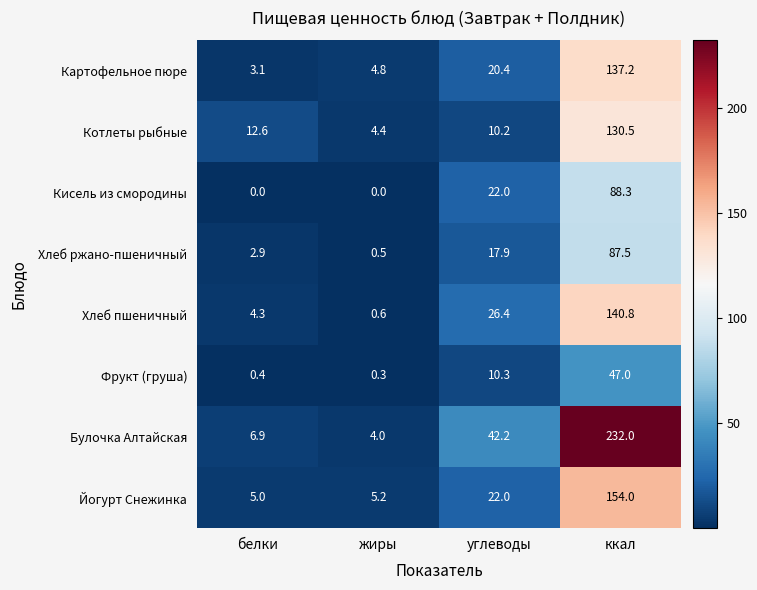

Which category has the highest value in the Котлеты рыбные series?

ккал